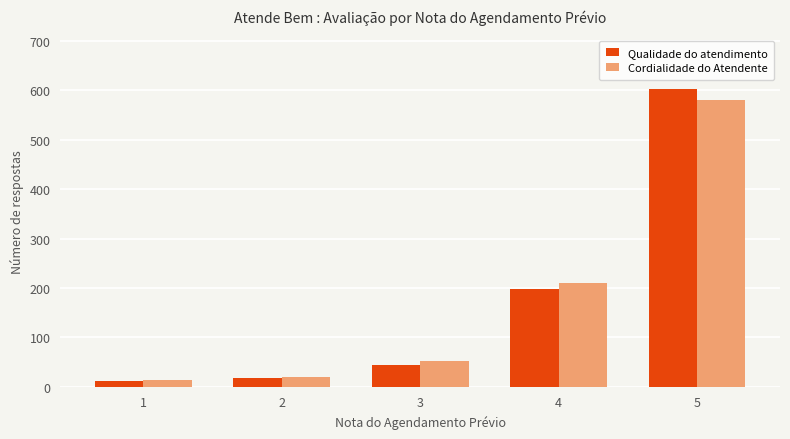

List the labels in order of Cordialidade do Atendente value, smallest first.

1, 2, 3, 4, 5